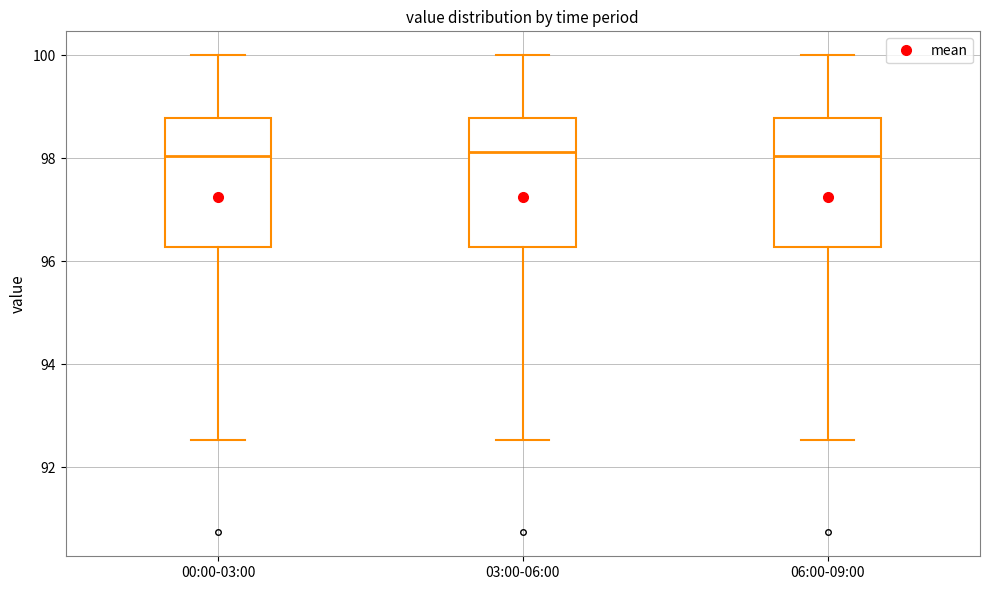

Where does the lower whisker of the box for 00:00-03:00 end on the y-axis? The values are not printed on the chart, so give them approximately, as read against the axis.

92.6